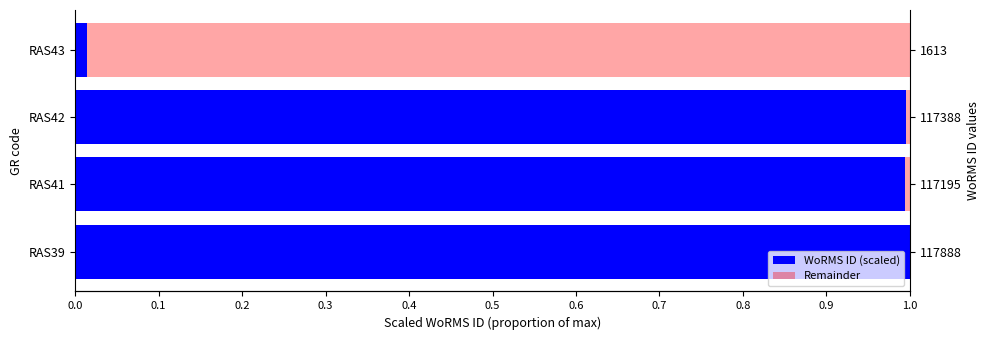

How many categories are shown in the chart?

4